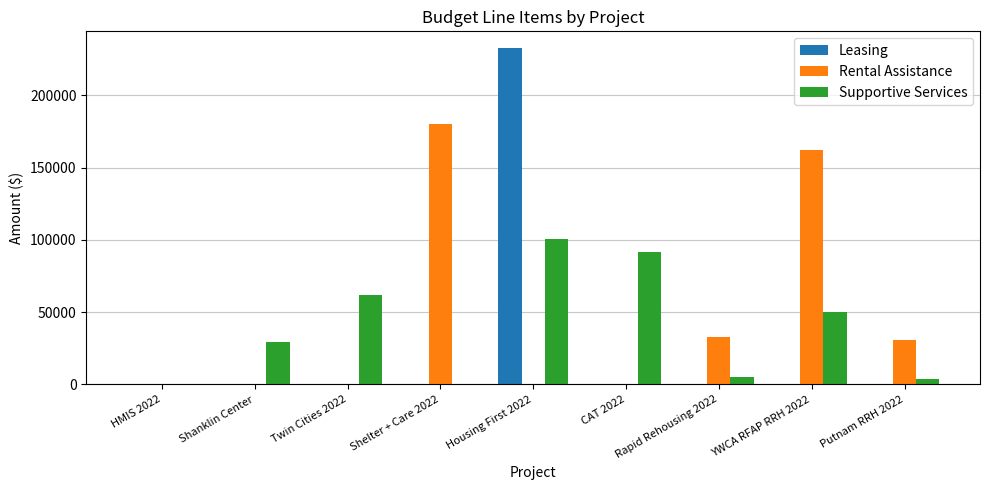

What is the maximum value for Supportive Services?

100538